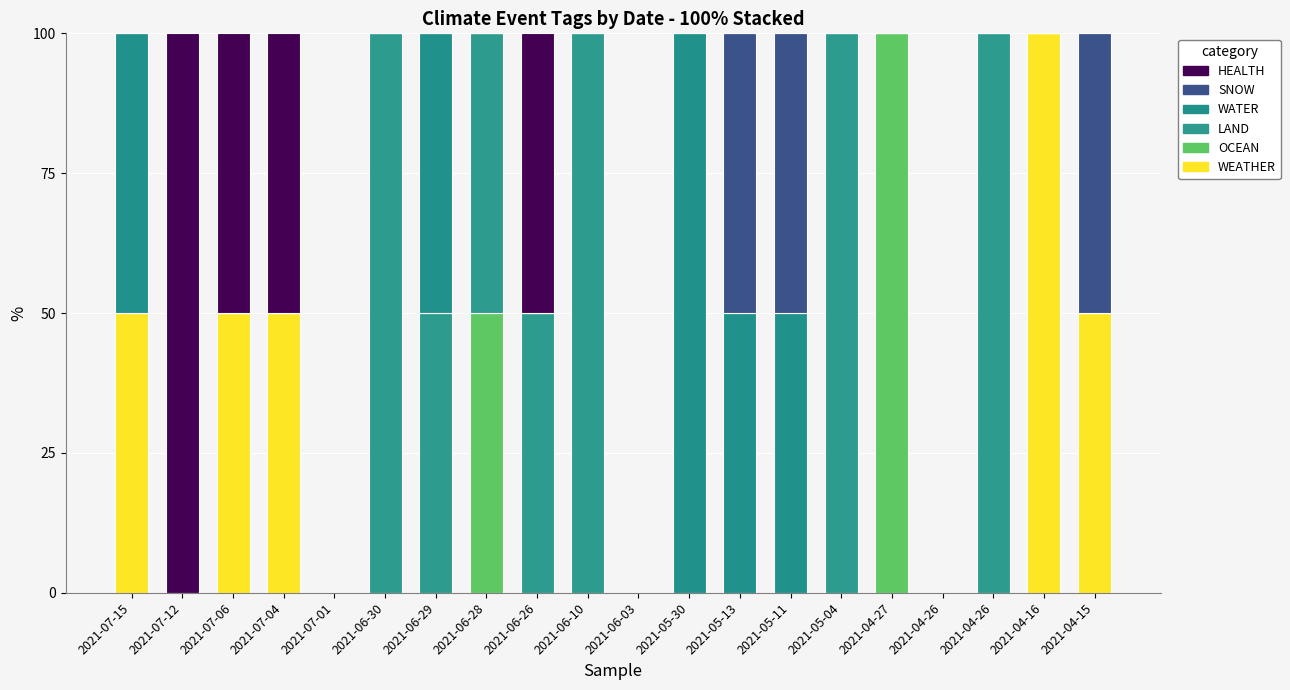

Which series has the largest range (max minus min)?

WEATHER